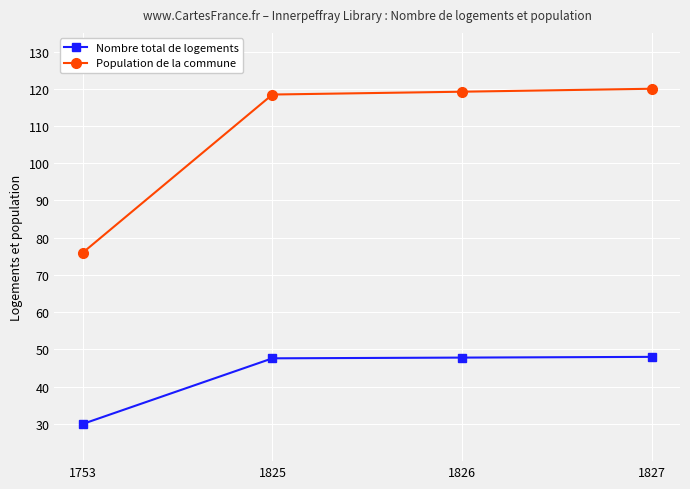

Does the chart have visible grid lines?

Yes